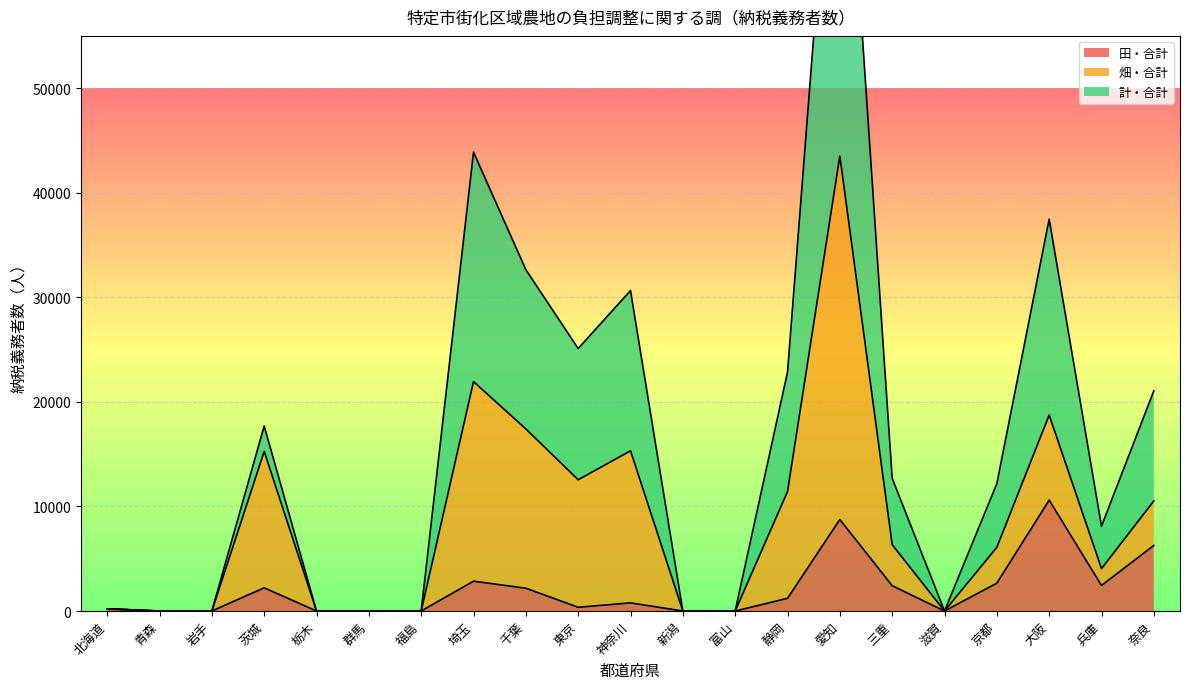

How many interior local valleys does the 計・合計 series have?

3